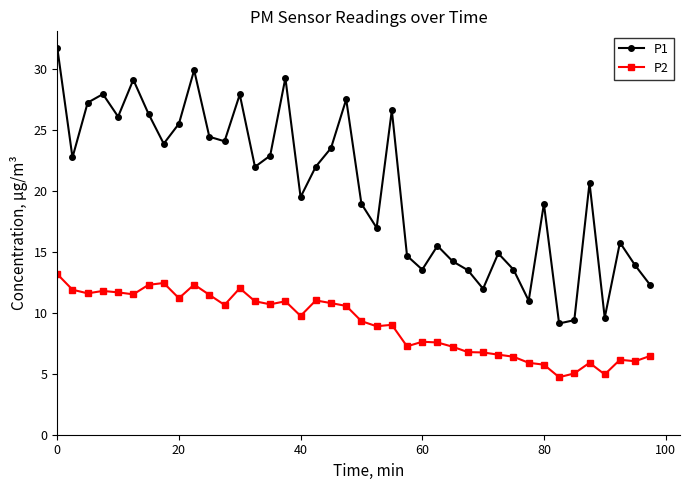

In P1, how many points are lower than both neighbors (excluding endpoints)?

12